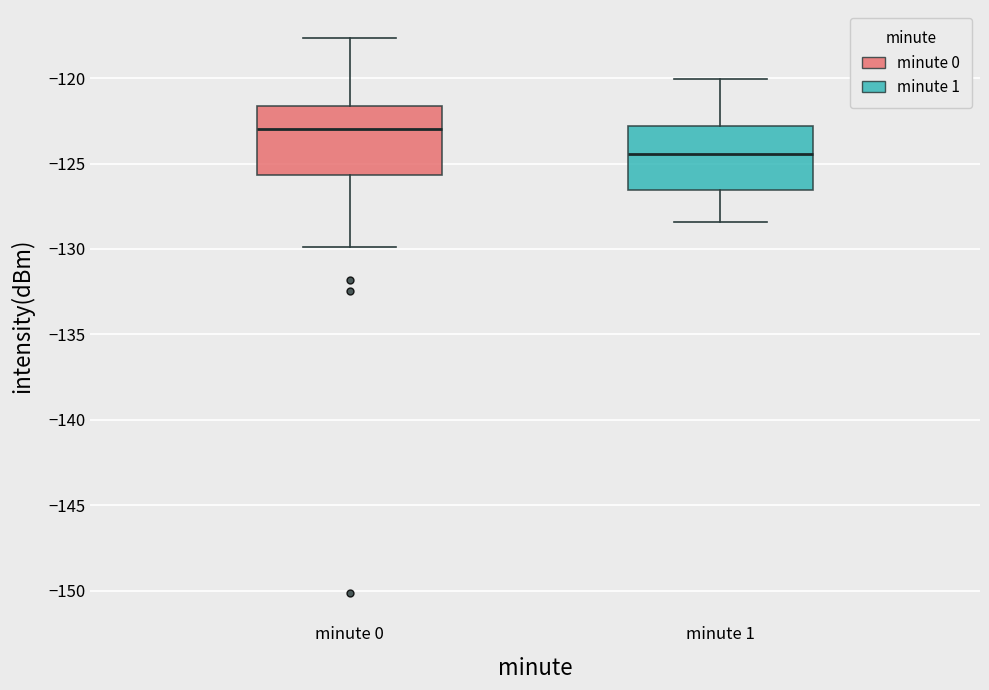

Reading left to right, transcribe this box plot: for each box, give where its median line is, the range the box spans, and where its two whiskers end, as read against the y-axis. The values are not printed on the chart, so give them approximately, as read against the axis.

minute 0: median -123.0, box -125.5 to -121.5, whiskers -130.0 to -117.5
minute 1: median -124.5, box -126.5 to -123.0, whiskers -128.5 to -120.0